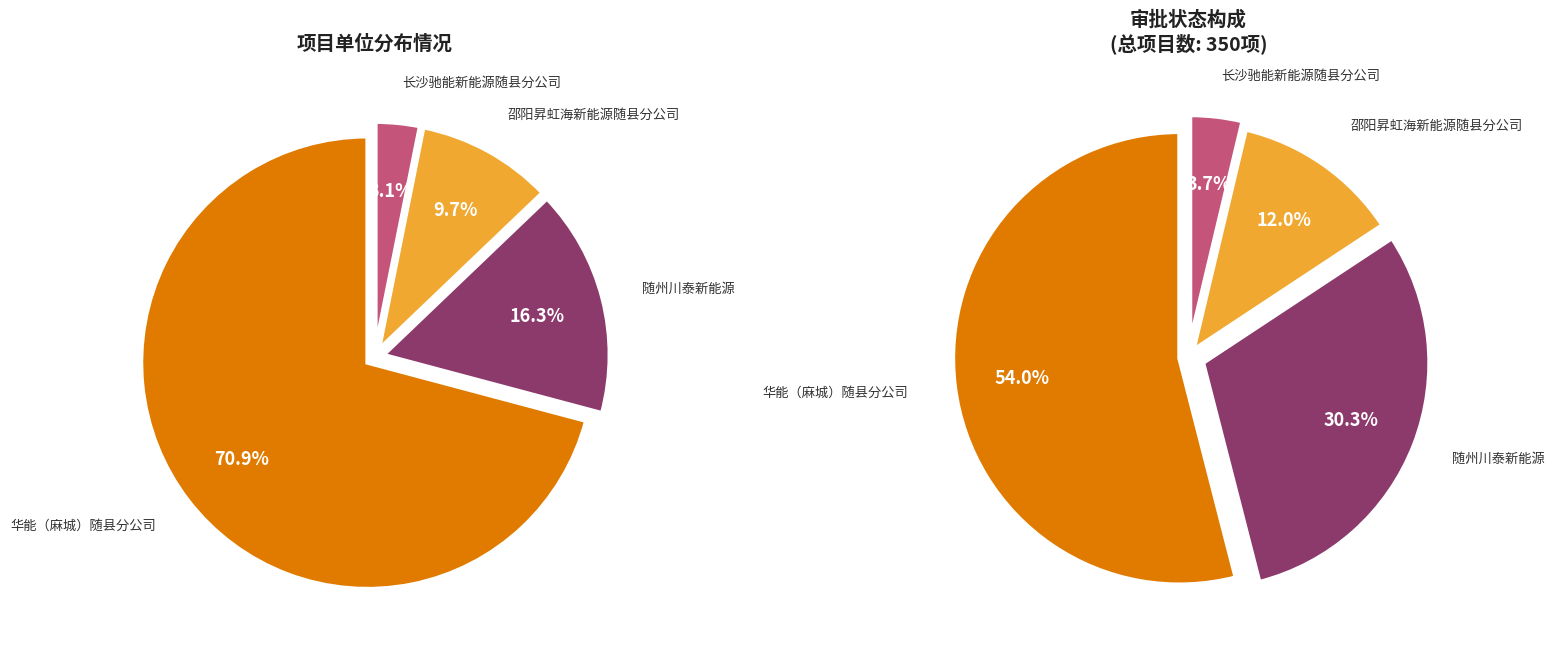

Approximately how many times larger is the value at 随州川泰新能源有限责任公司 compared to 邵阳昇虹海新能源有限公司随县分公司?

1.7